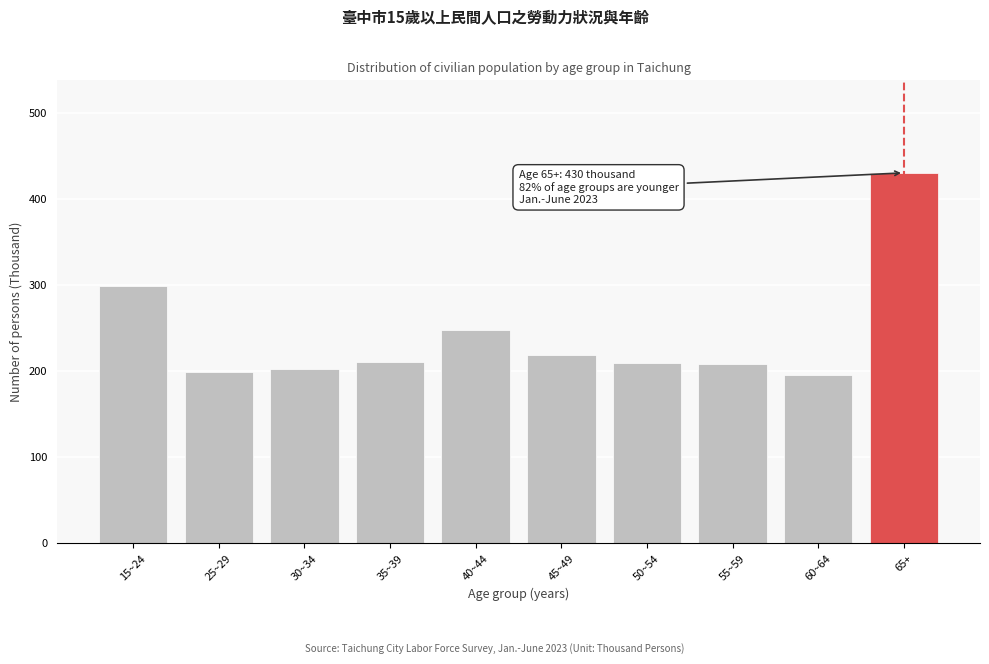

At which category does the chart reach its peak across all series?

65+